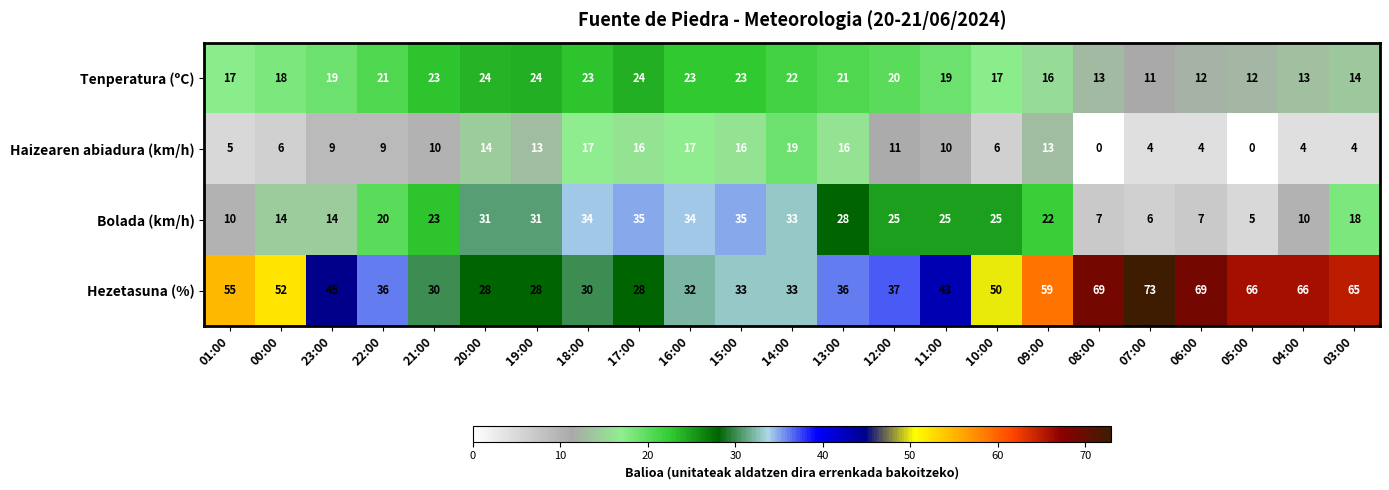

Which category has the highest value across all series?

07:00